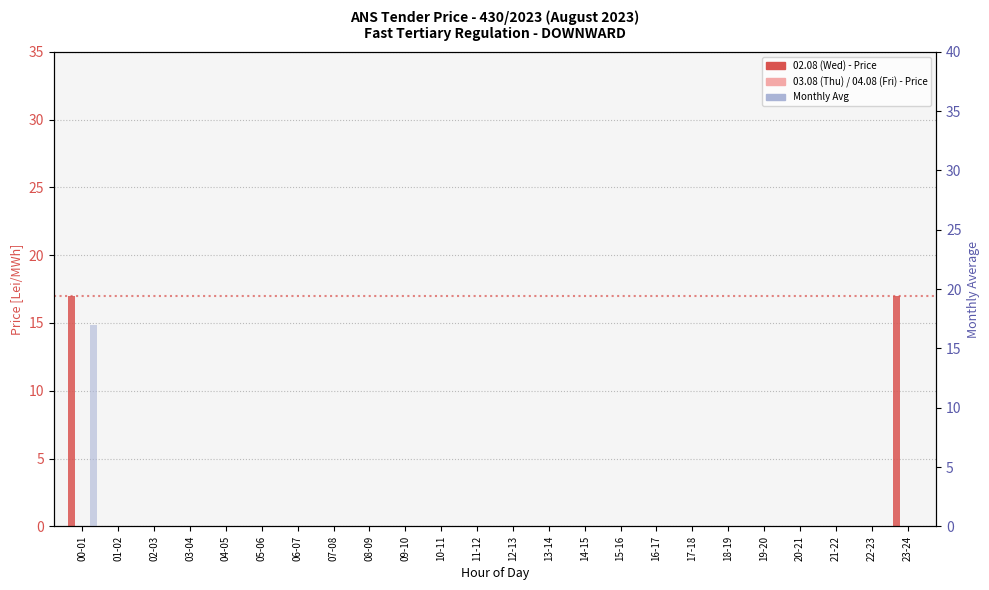

Rank the categories by 03.08 (Thu) value from highest to lowest.

00-01, 01-02, 02-03, 03-04, 04-05, 05-06, 06-07, 07-08, 08-09, 09-10, 10-11, 11-12, 12-13, 13-14, 14-15, 15-16, 16-17, 17-18, 18-19, 19-20, 20-21, 21-22, 22-23, 23-24